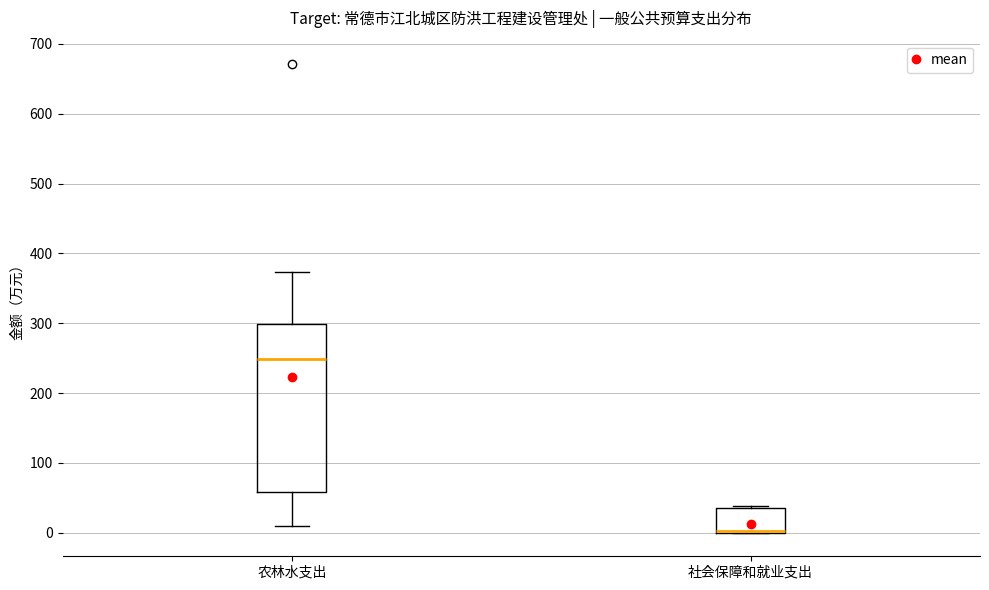

Reading left to right, read every box against the y-axis: the position of its median line, the range the box covers, and the ends of its whiskers. The values are not printed on the chart, so give them approximately, as read against the axis.

农林水支出: median 250, box 60 to 300, whiskers 10 to 370
社会保障和就业支出: median 0 (drawn on the box's lower edge), box 0 to 40, whiskers 0 to 40